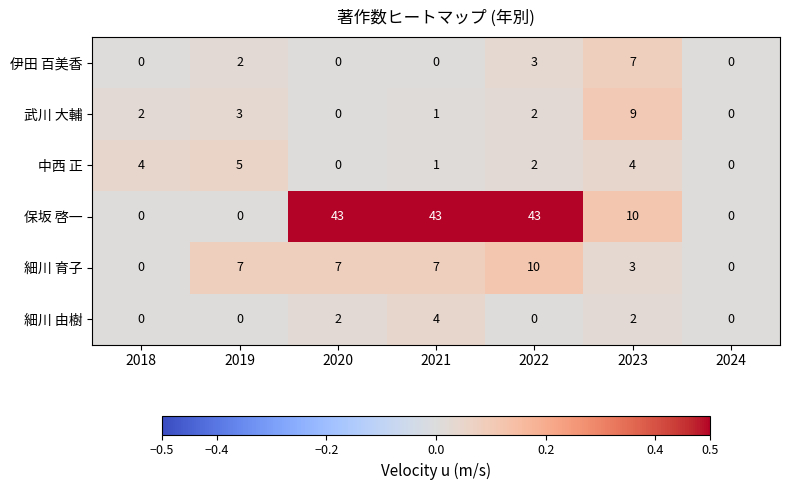

How many data points does each series have?

7